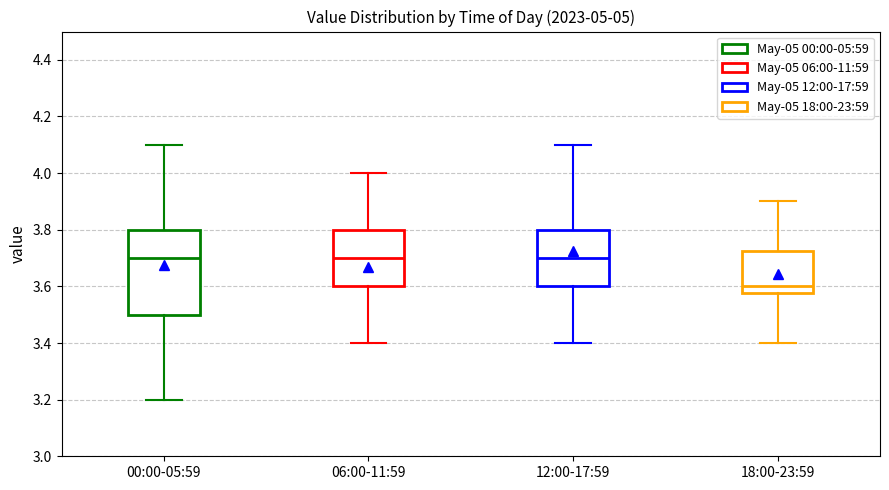

Reading left to right, read every box against the y-axis: the position of its median line, the range the box covers, and the ends of its whiskers. The values are not printed on the chart, so give them approximately, as read against the axis.

00:00-05:59: median 3.70, box 3.50 to 3.80, whiskers 3.20 to 4.10
06:00-11:59: median 3.70, box 3.60 to 3.80, whiskers 3.40 to 4.00
12:00-17:59: median 3.70, box 3.60 to 3.80, whiskers 3.40 to 4.10
18:00-23:59: median 3.60, box 3.58 to 3.72, whiskers 3.40 to 3.90